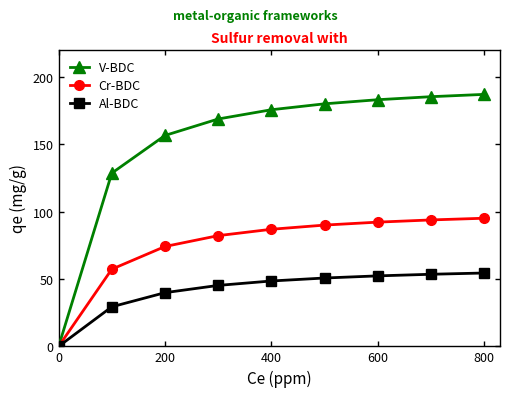

Which series has the widest spread of values?

V-BDC